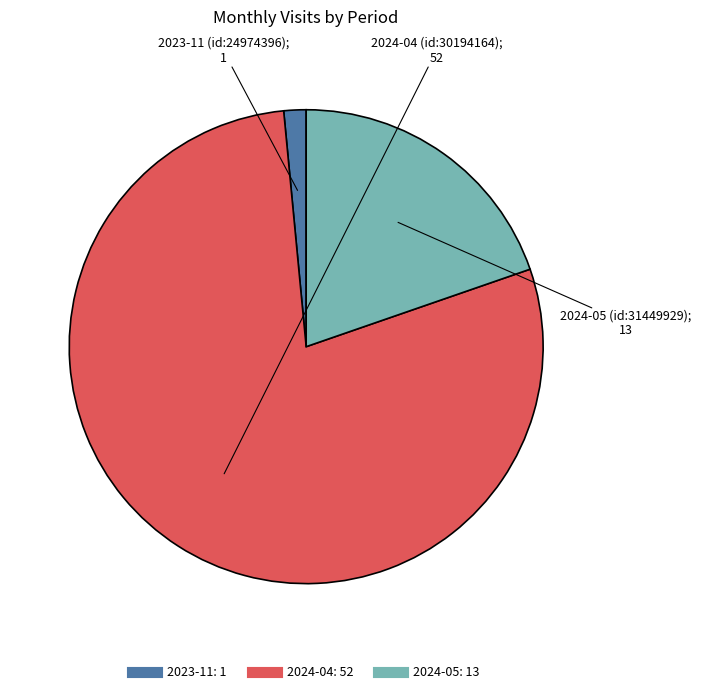

Is there any slice that represents more than half of the pie?

Yes